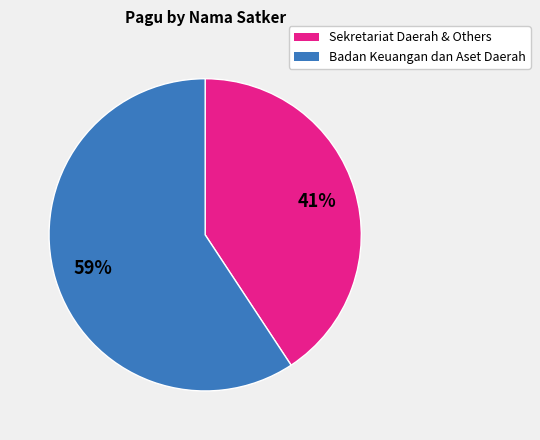

To the nearest percent, what is the average slice percentage?

50%